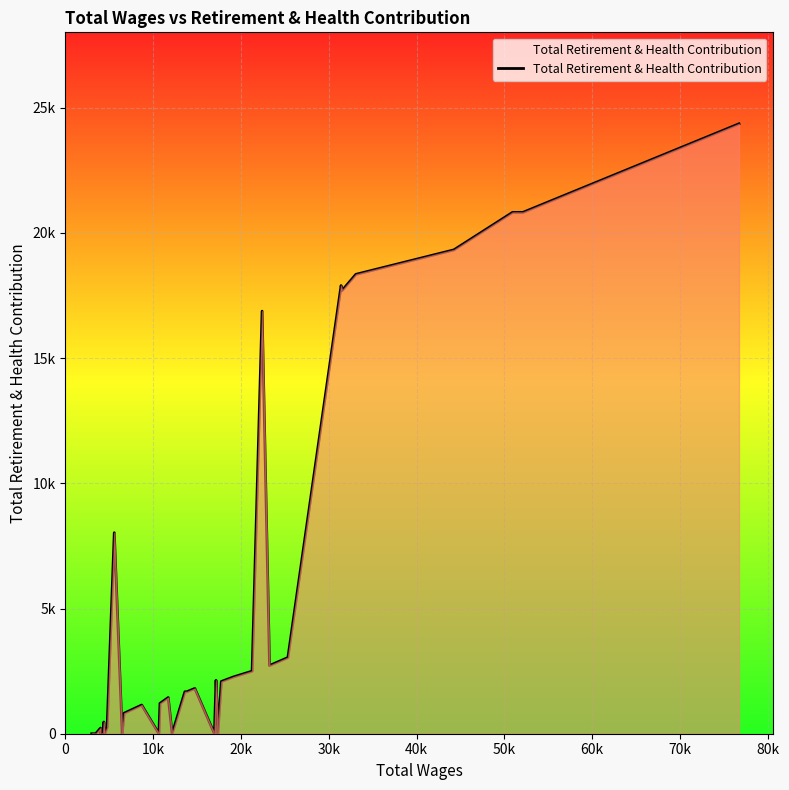

Does the chart display data point markers on the line(s)?

No